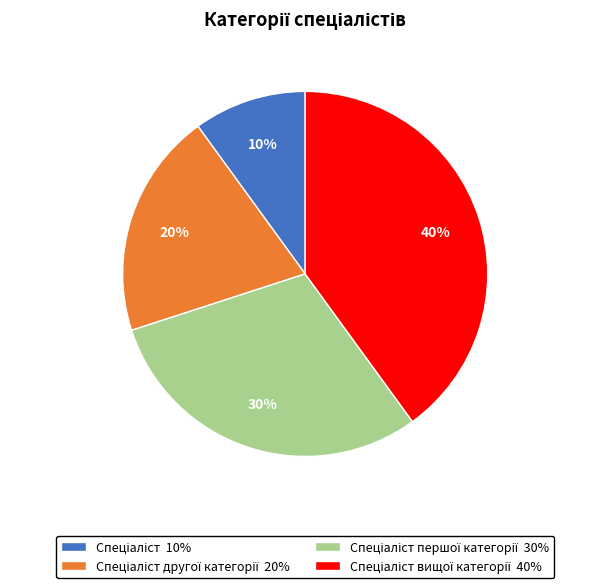

To the nearest percent, what is the average slice percentage?

25%